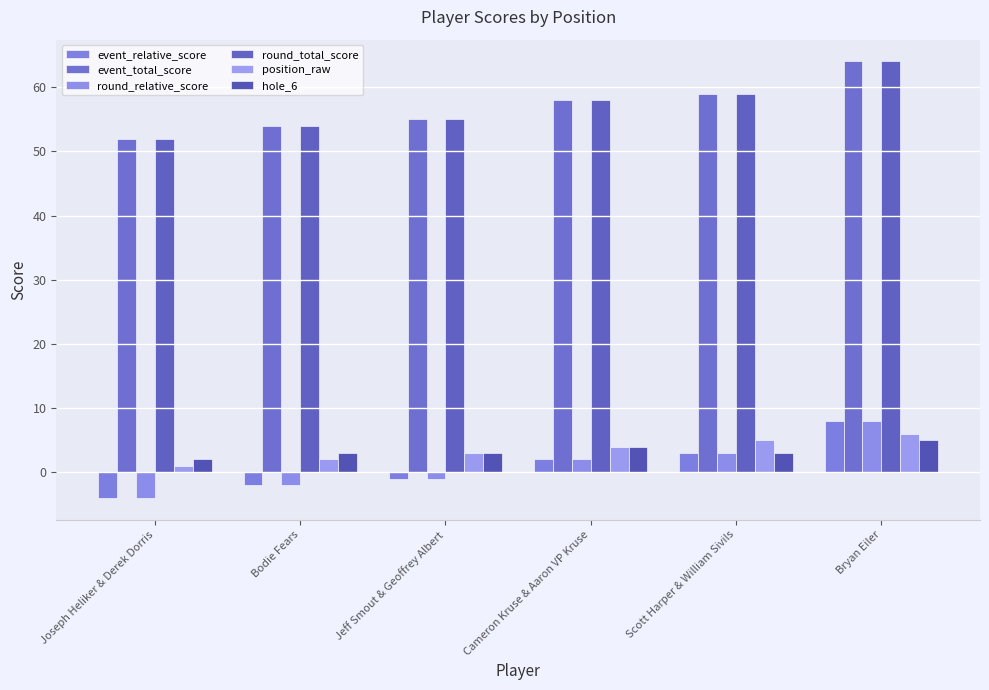

The round_total_score series shows 85 at Cameron Kruse & Aaron VP Kruse. True or false?

False